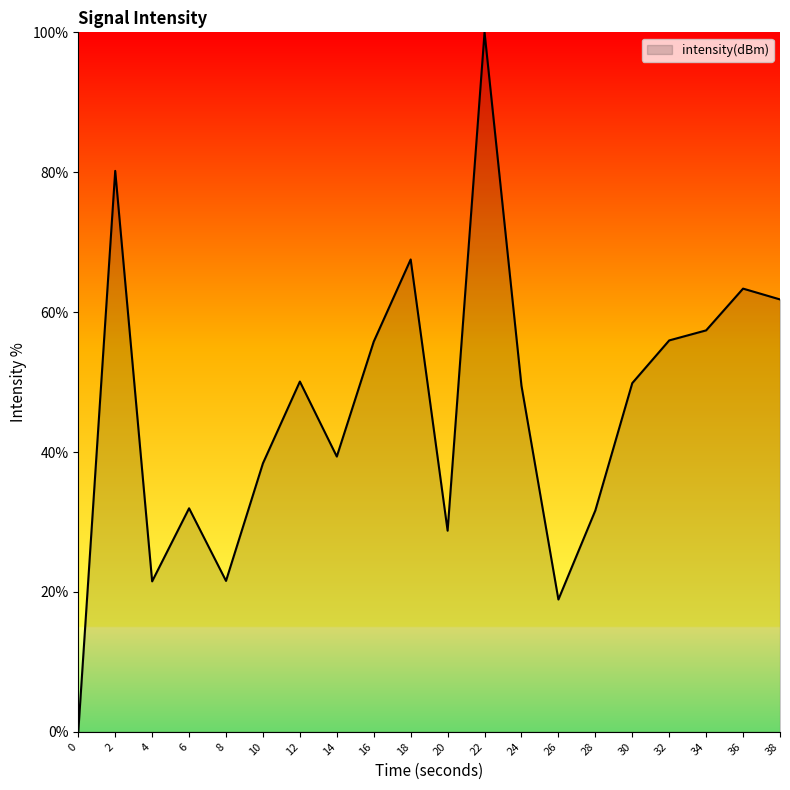

What is the maximum value shown in the chart?

100.0